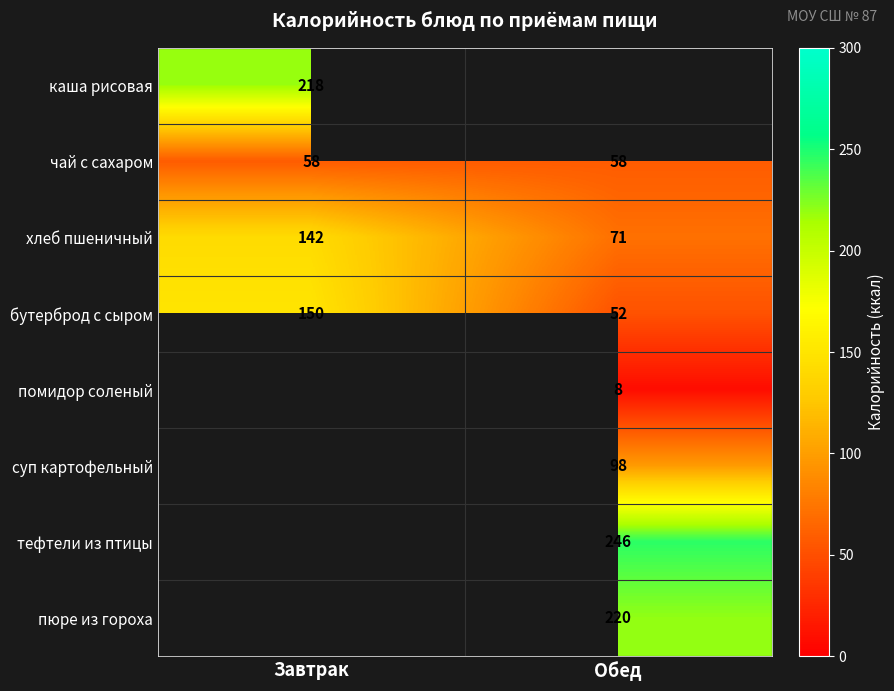

What is the difference between the хлеб пшеничный values at Завтрак and Обед?

71